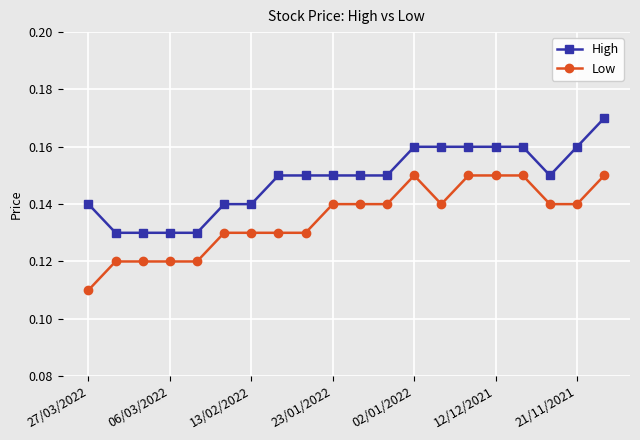

Which series has the largest total across all categories?

High